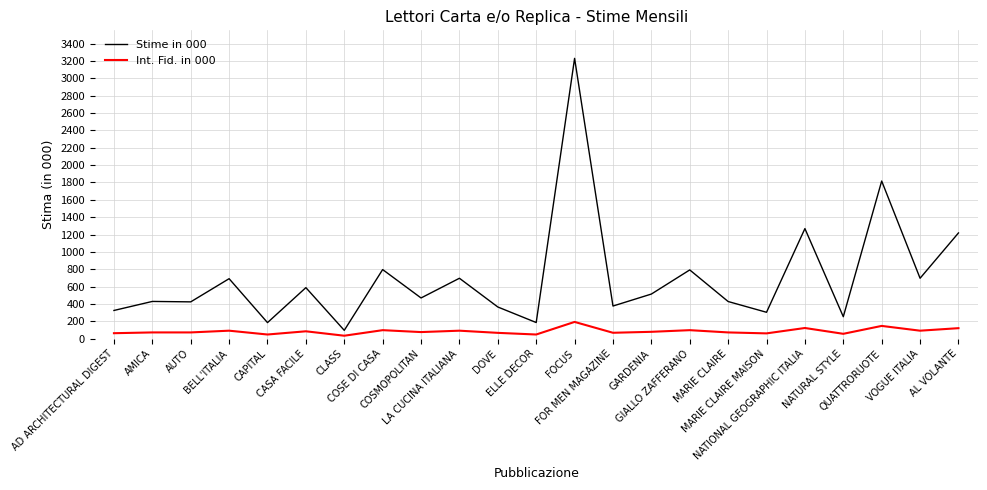

Which category has the highest value in the Stime in 000 series?

FOCUS